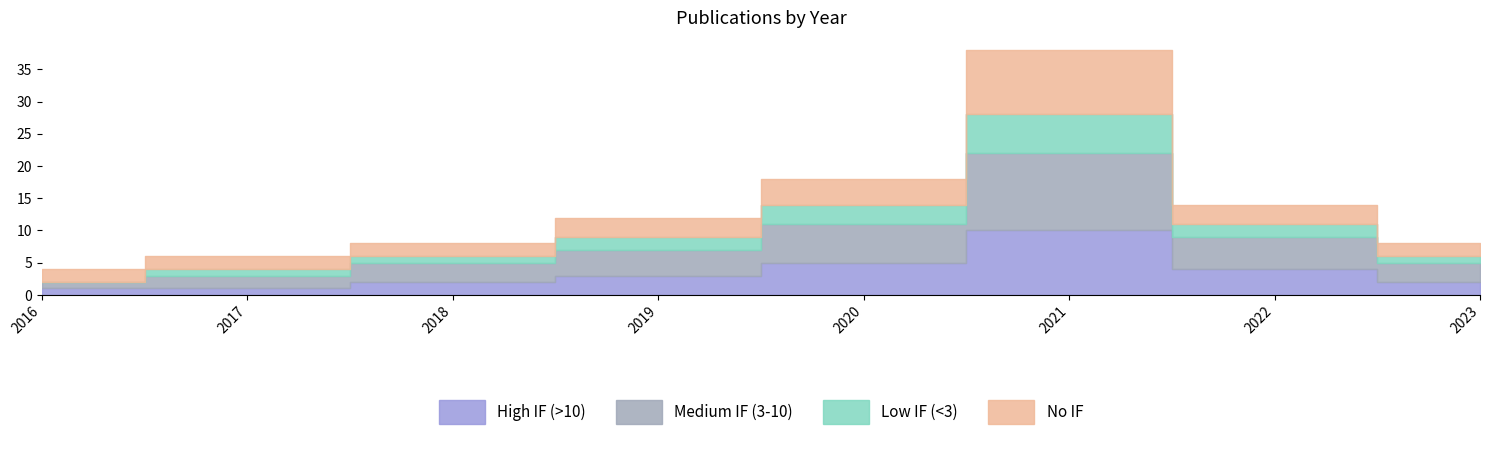

How many categories are shown in the chart?

8